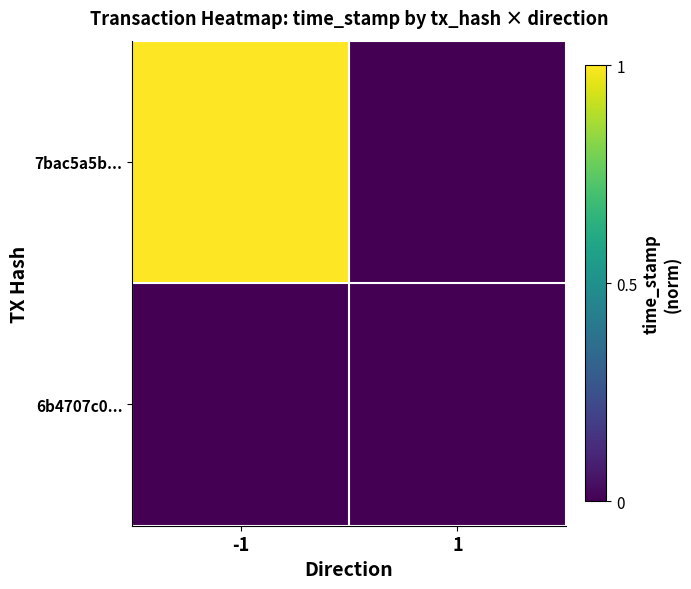

Which has a higher value, -1 or 1?

-1